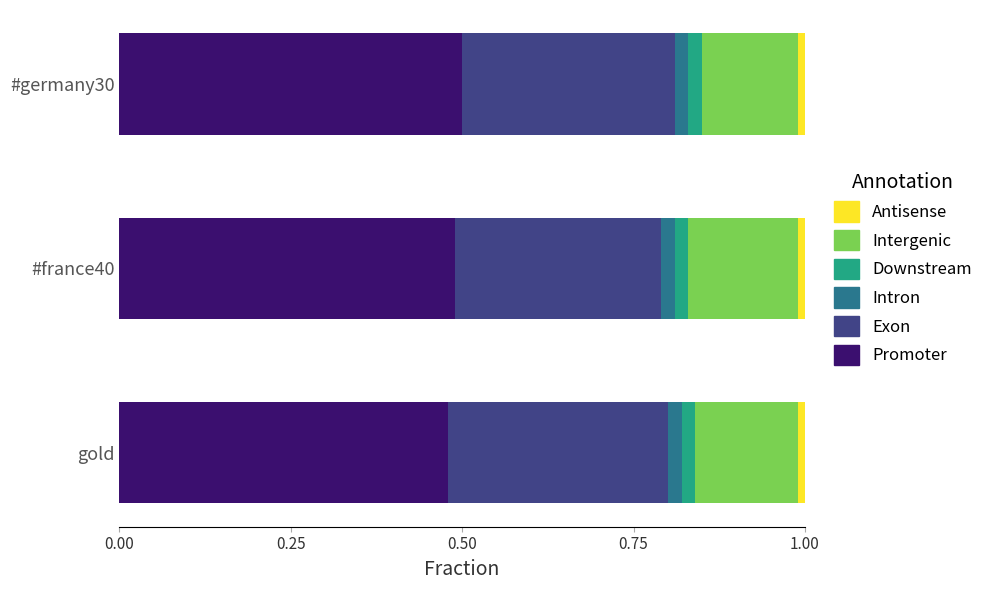

True or false: Promoter has a value of 0.5 at gold.

True